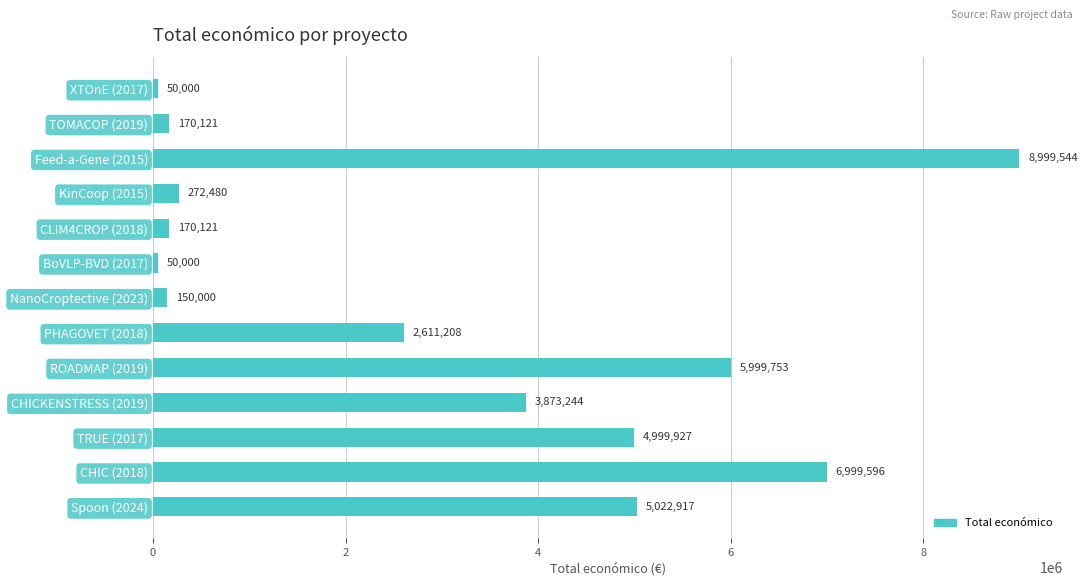

Does the chart contain stacked bars?

No